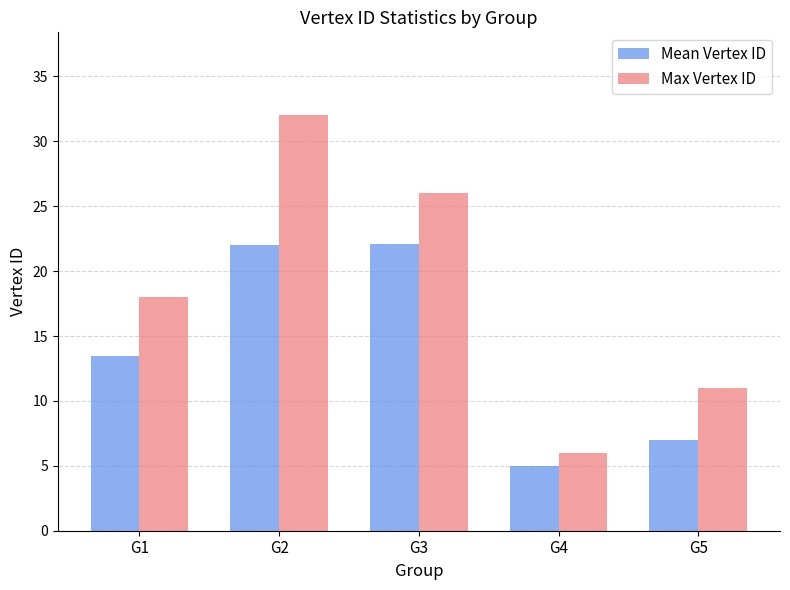

What is the total value across all series at G2?

54.0